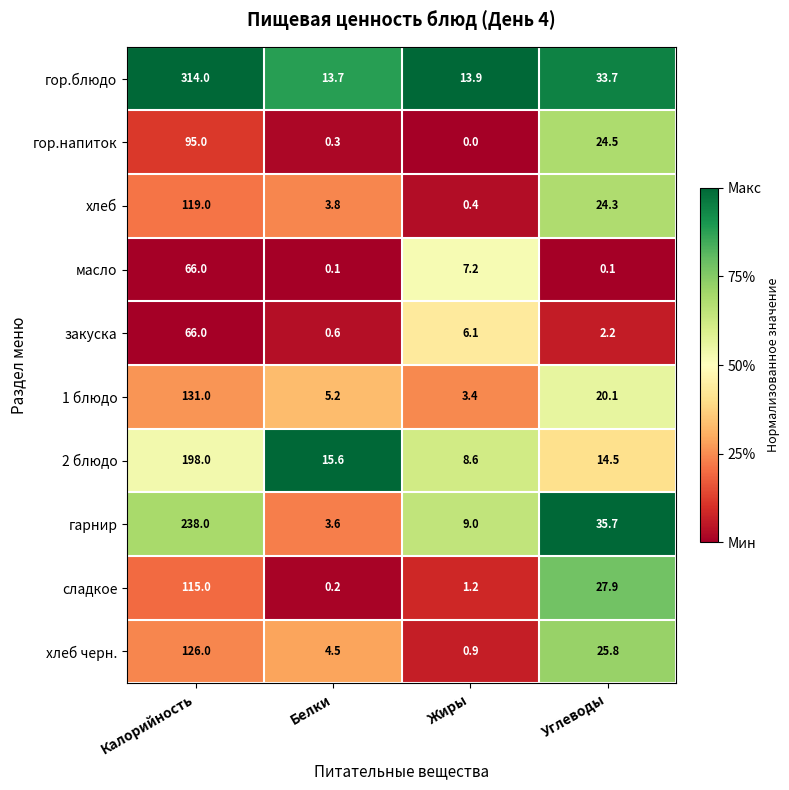

At Жиры, list the series in order from smallest to largest.

гор.напиток, хлеб, хлеб черн., сладкое, 1 блюдо, закуска, масло, 2 блюдо, гарнир, гор.блюдо